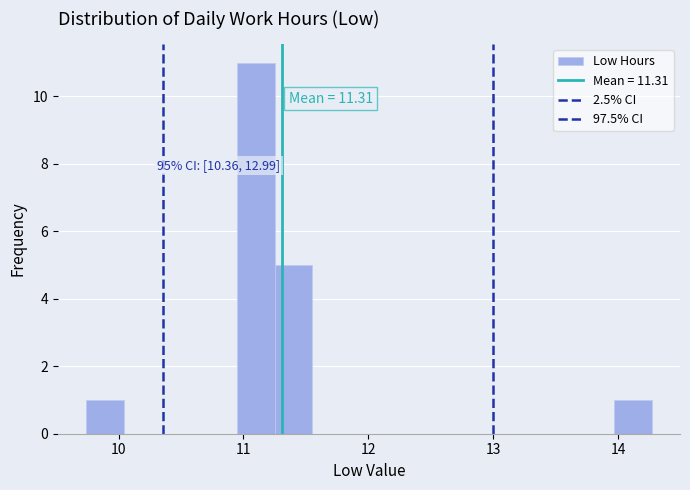

Around what value on the x-axis is the tallest bar? Give the approximate position of its centre, as read against the axis.

11.1